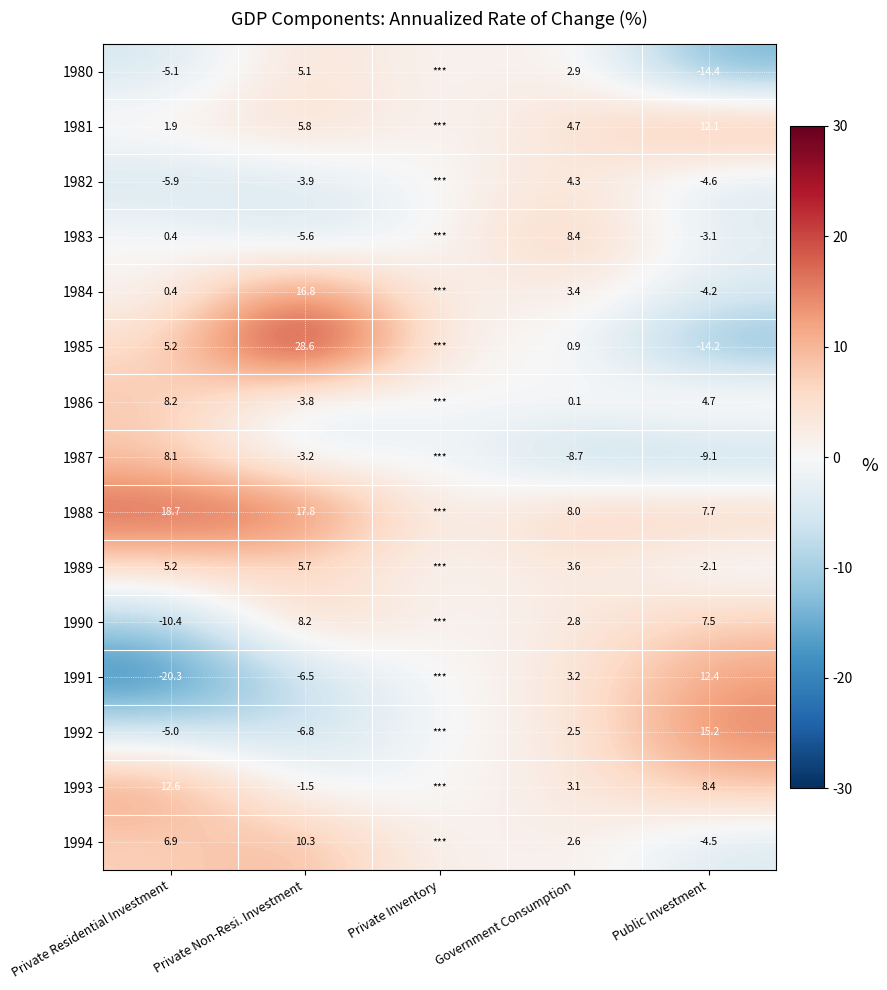

True or false: 1986 has a value of 4.7 at Public Investment.

True